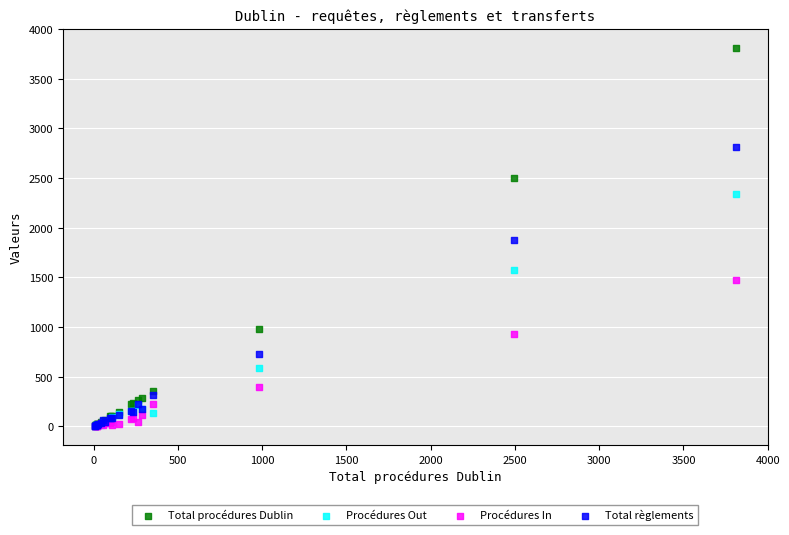

Which series contains the highest Y value?

Total procédures Dublin